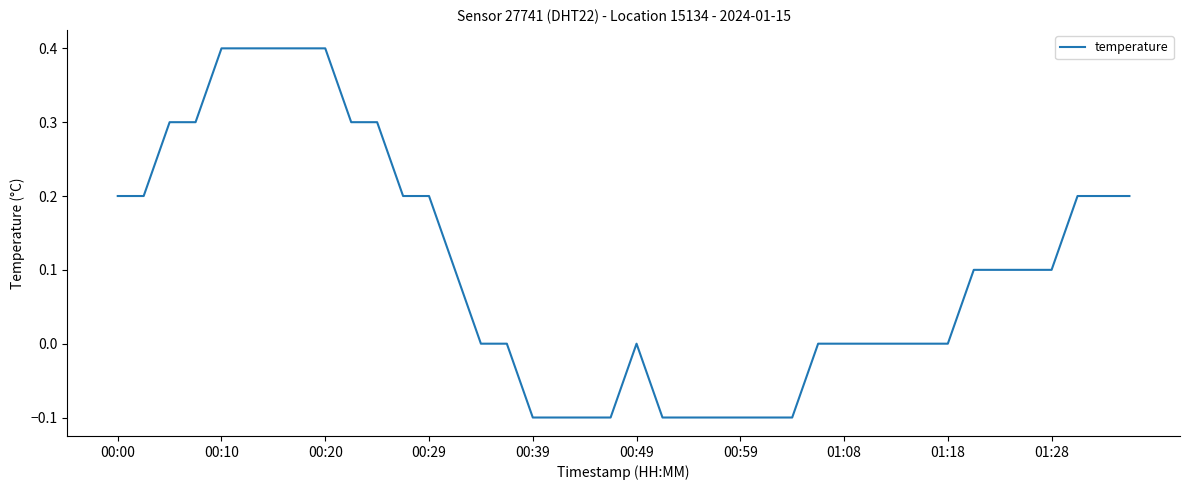

What is the difference between the maximum and minimum values?

0.5